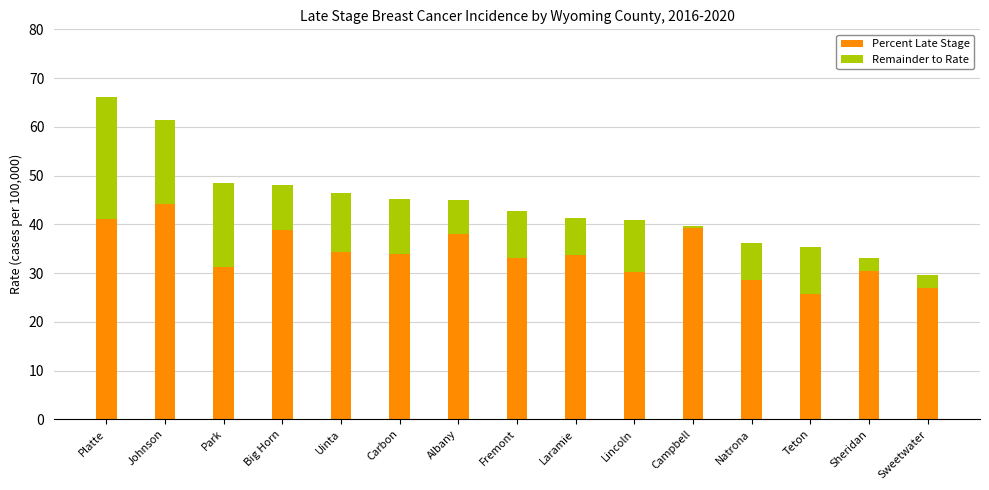

What is the total value across all series at Platte?

66.1